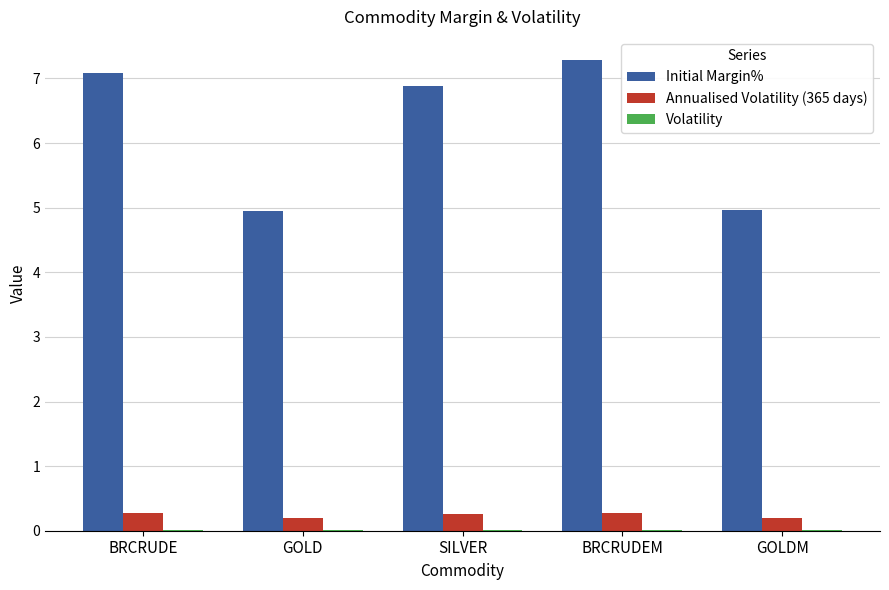

What is the sum of all Initial Margin% values?

31.2